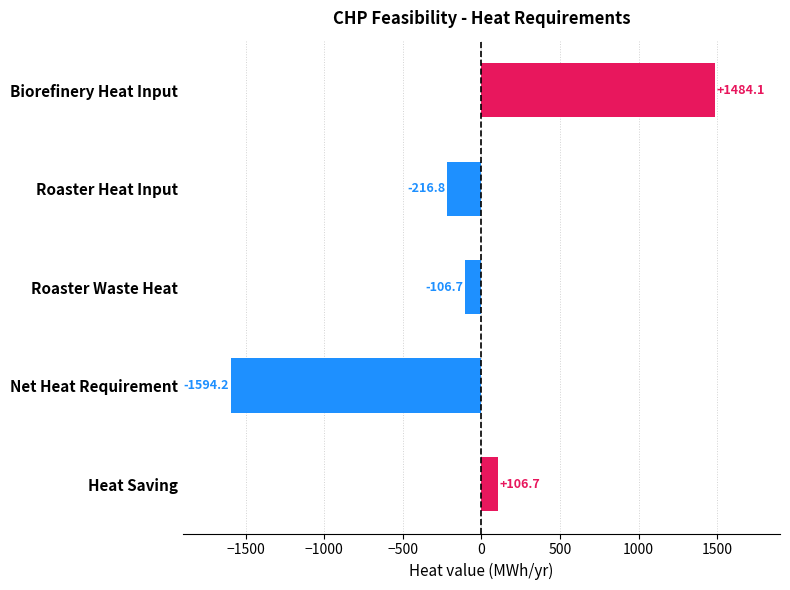

Rank the categories by value from lowest to highest.

Net Heat Requirement, Roaster Heat Input, Roaster Waste Heat, Heat Saving, Biorefinery Heat Input